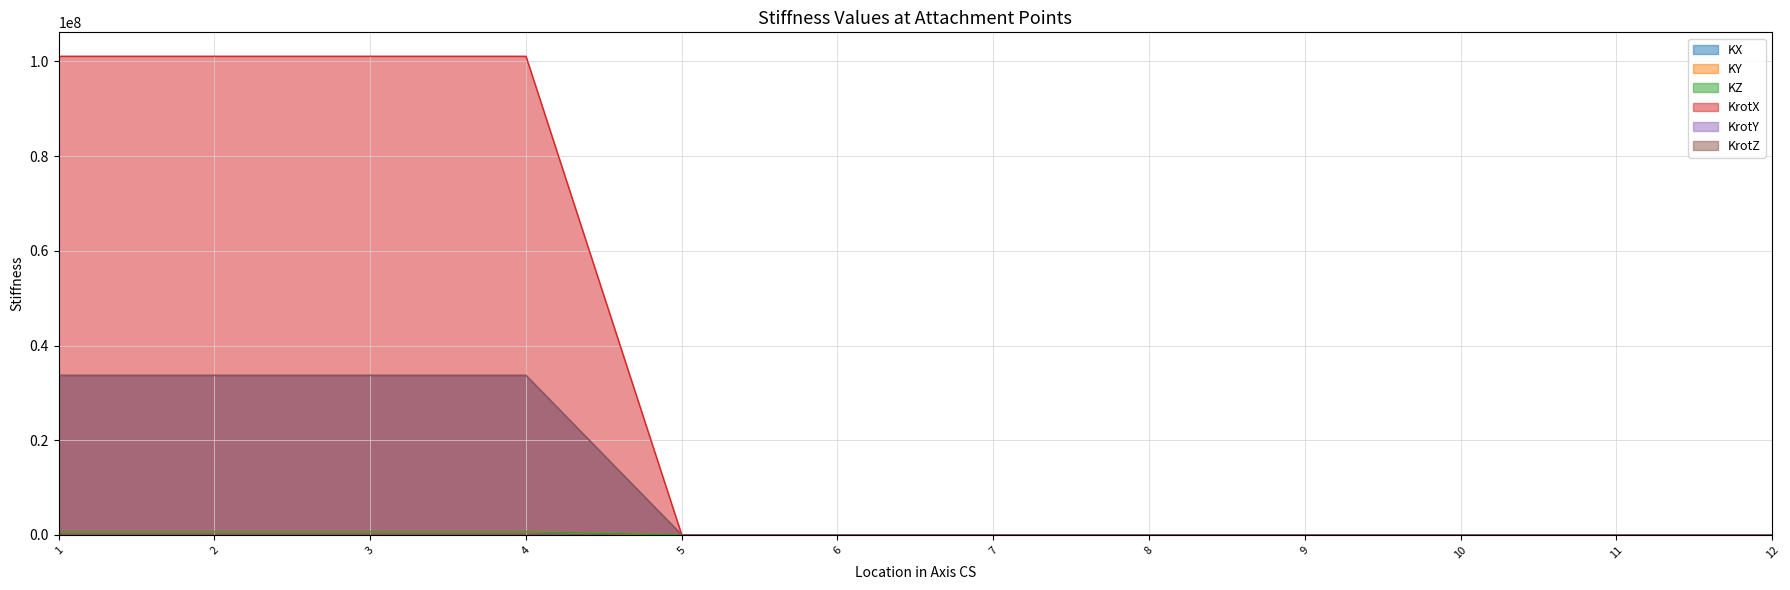

Which has a higher value, 2 or 9?

2